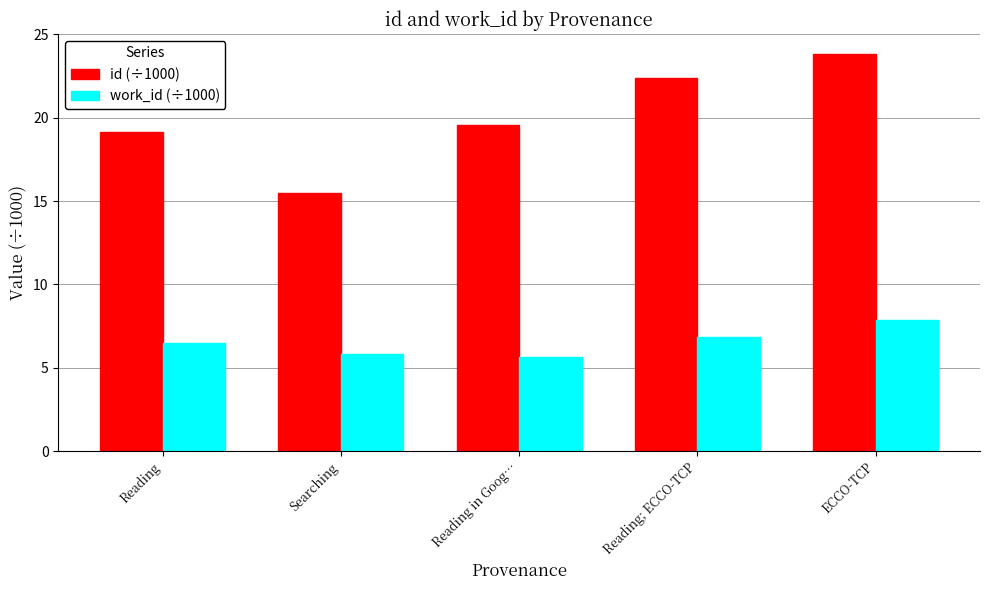

Read the id (÷1000) value at Searching.

15.5